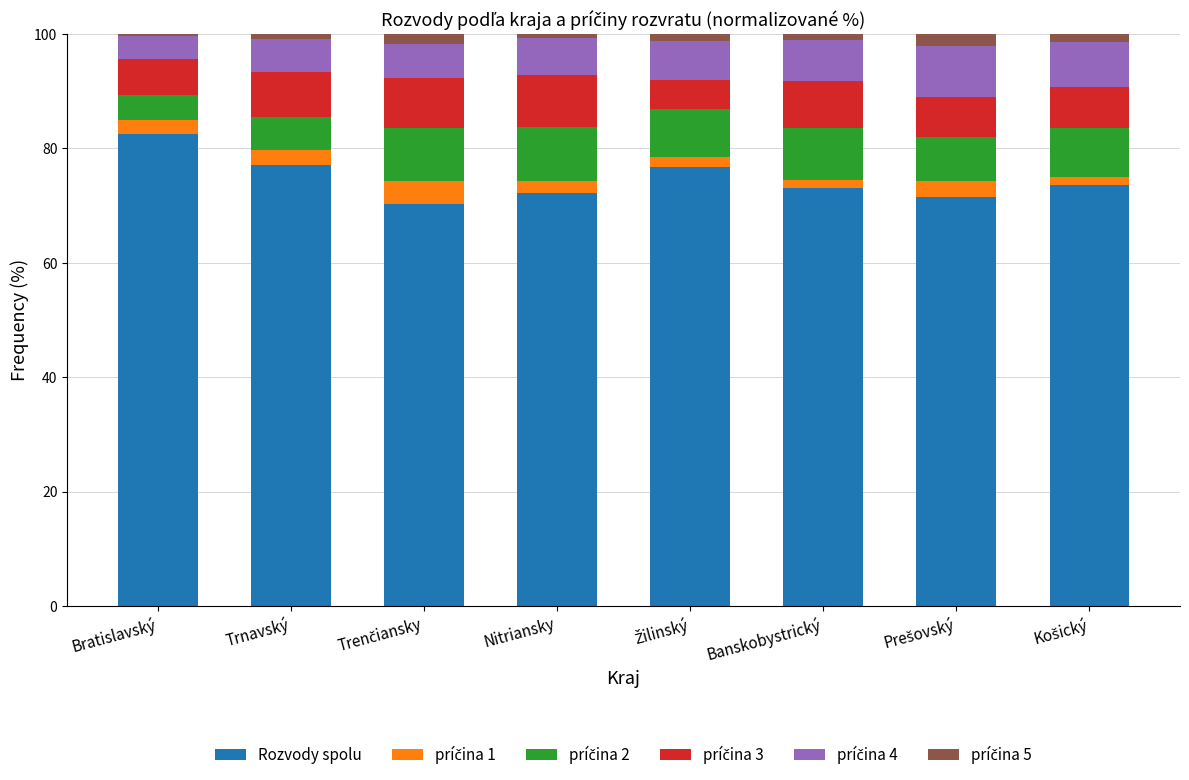

What is the minimum value for Rozvody spolu?

70.2